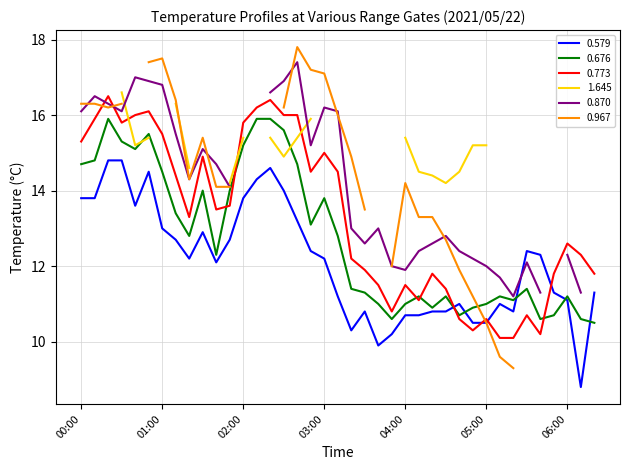

What is the highest value of the 0.579 series?

14.8